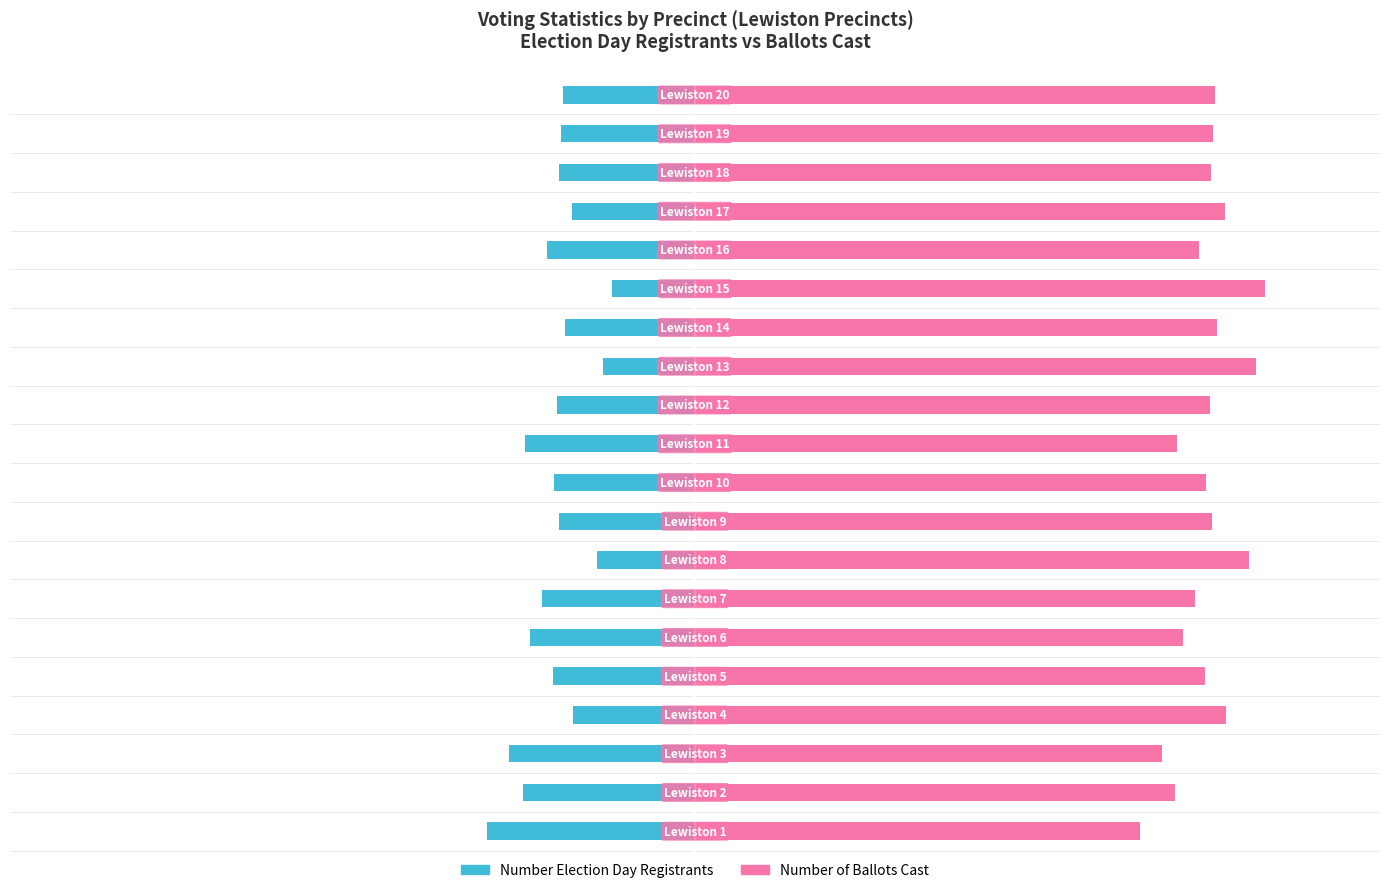

Rank the series by their average value, from lowest to highest.

Number Election Day Registrants, Number of Ballots Cast